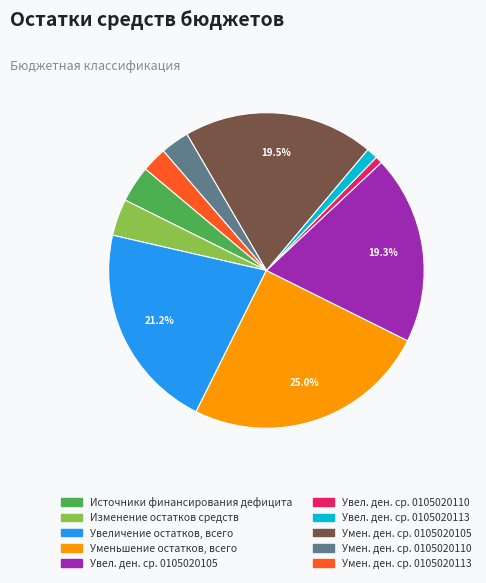

Is there any slice that represents more than half of the pie?

No